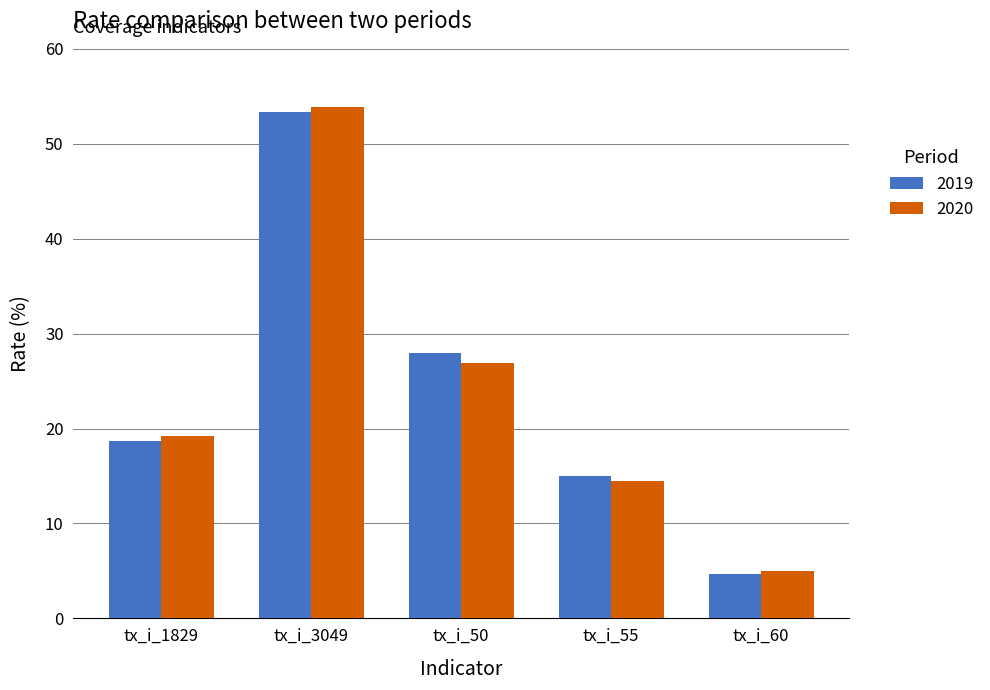

What is the smallest value displayed?

4.6